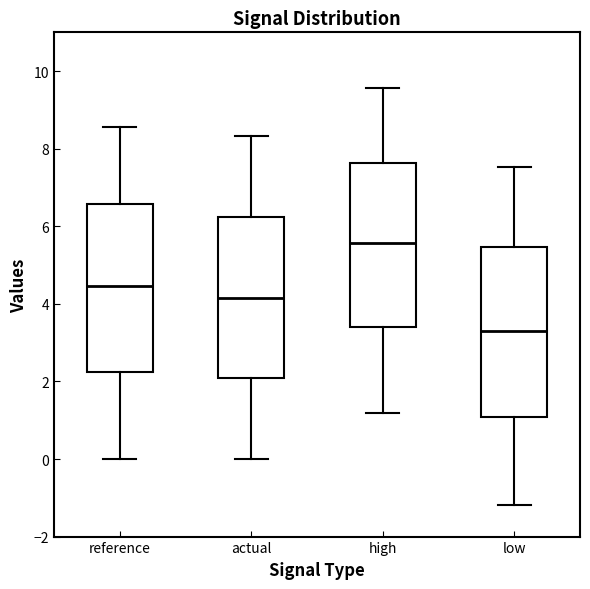

Reading left to right, read every box against the y-axis: the position of its median line, the range the box covers, and the ends of its whiskers. The values are not printed on the chart, so give them approximately, as read against the axis.

reference: median 4.4, box 2.2 to 6.6, whiskers 0.0 to 8.6
actual: median 4.2, box 2.0 to 6.2, whiskers 0.0 to 8.4
high: median 5.6, box 3.4 to 7.6, whiskers 1.2 to 9.6
low: median 3.4, box 1.0 to 5.4, whiskers -1.2 to 7.6